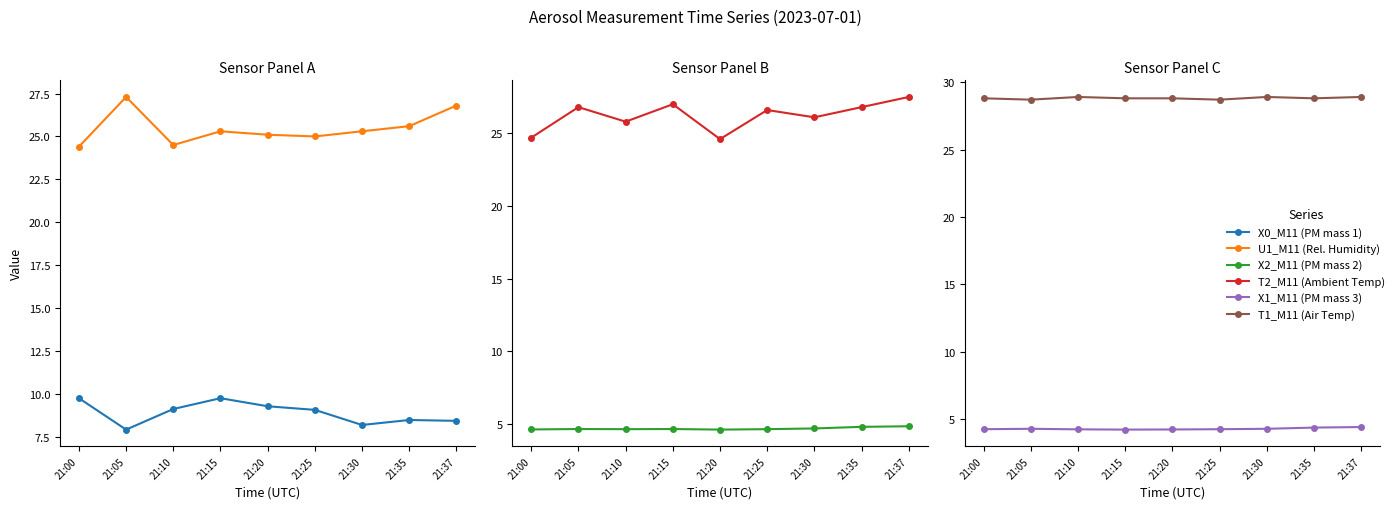

Reading left to right, list all the values displayed in this chart.

X0_M11 (PM mass 1): 9.8	7.9	9.1	9.8	9.3	9.1	8.2	8.5	8.4
U1_M11 (Rel. Humidity): 24.4	27.3	24.5	25.3	25.1	25.0	25.3	25.6	26.8
X2_M11 (PM mass 2): 4.6	4.7	4.6	4.7	4.6	4.6	4.7	4.8	4.8
T2_M11 (Ambient Temp): 24.7	26.8	25.8	27.0	24.6	26.6	26.1	26.8	27.5
X1_M11 (PM mass 3): 4.3	4.3	4.3	4.2	4.2	4.3	4.3	4.4	4.4
T1_M11 (Air Temp): 28.8	28.7	28.9	28.8	28.8	28.7	28.9	28.8	28.9